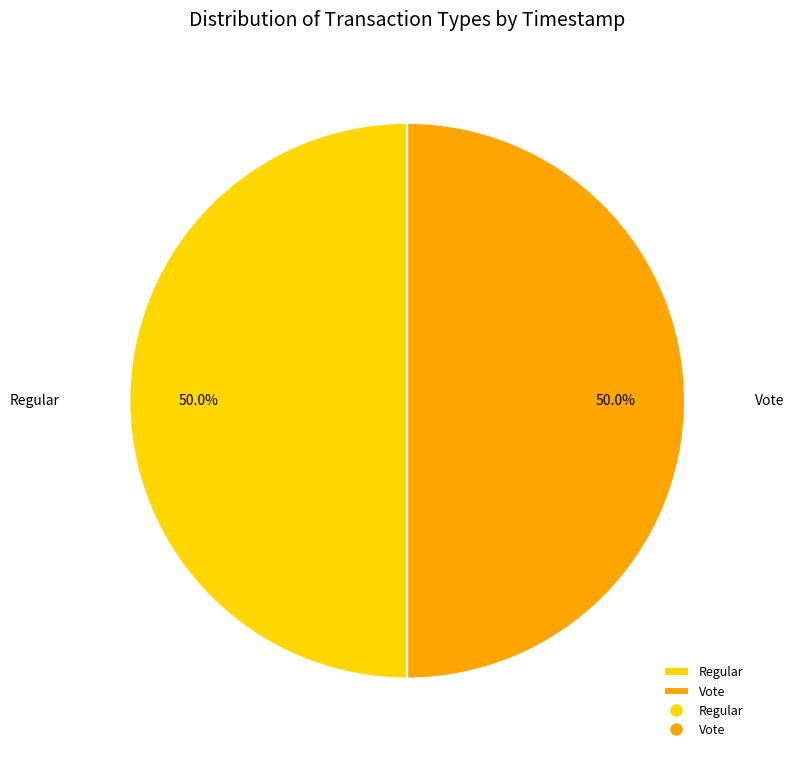

Approximately how many times larger is the value at Vote compared to Regular?

1.0